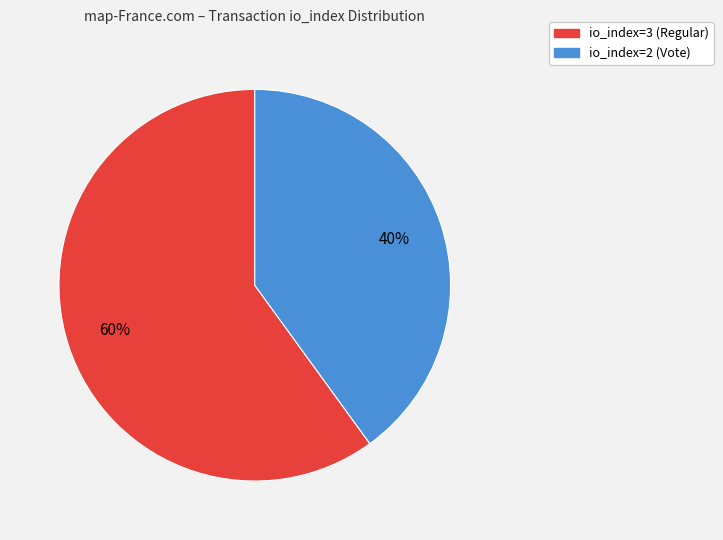

What percentage is the io_index=3 (Regular) slice, to the nearest percent?

60%